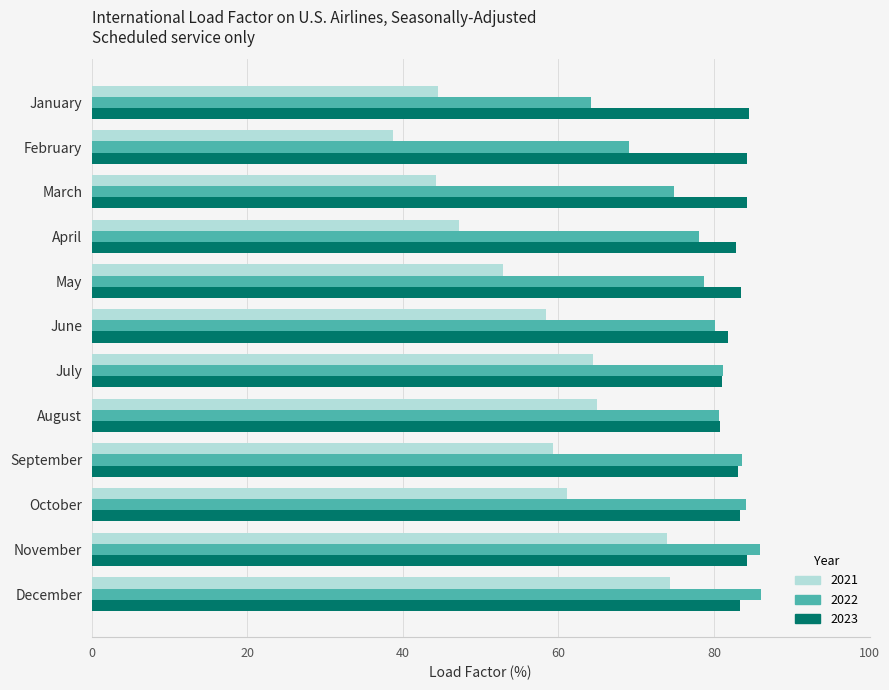

Which series has the widest spread of values?

2021